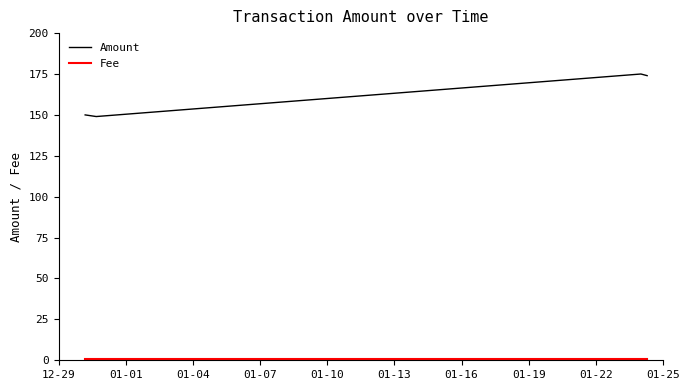

What is the difference between the second highest and minimum values in the Amount series?

25